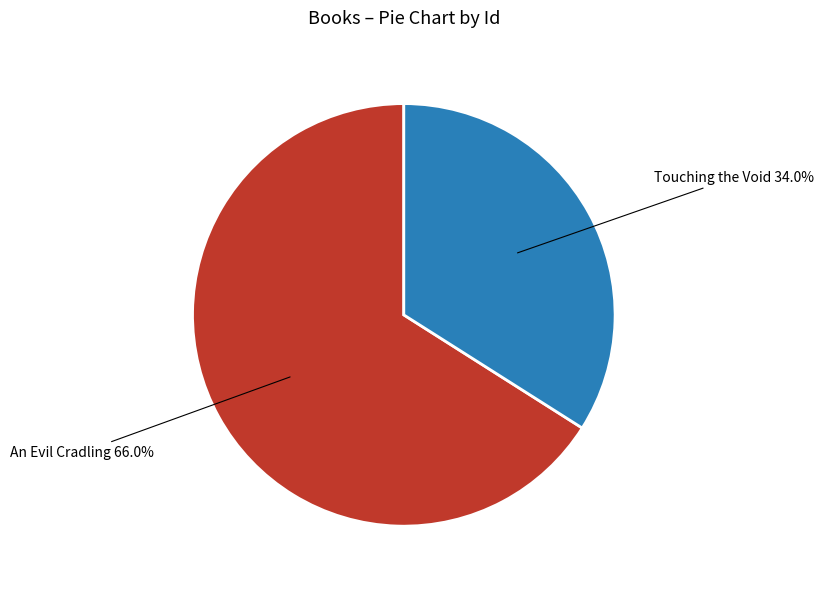

To the nearest percent, what is the difference between the largest and smallest slice percentages?

32%